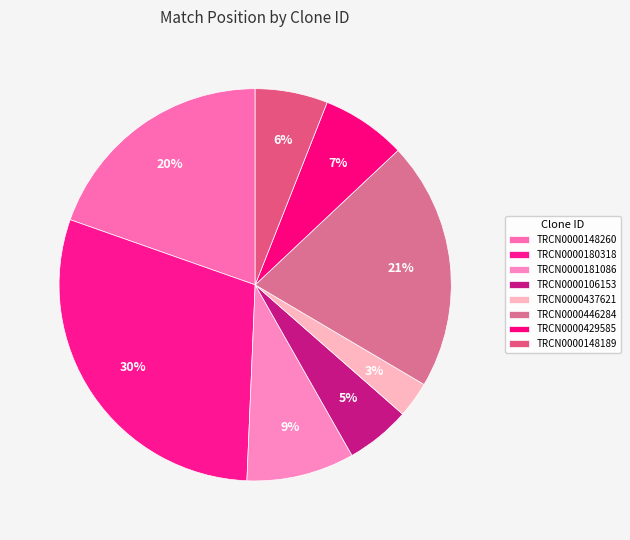

Combined, what portion of the pie is TRCN0000446284 and TRCN0000106153?

25.8%